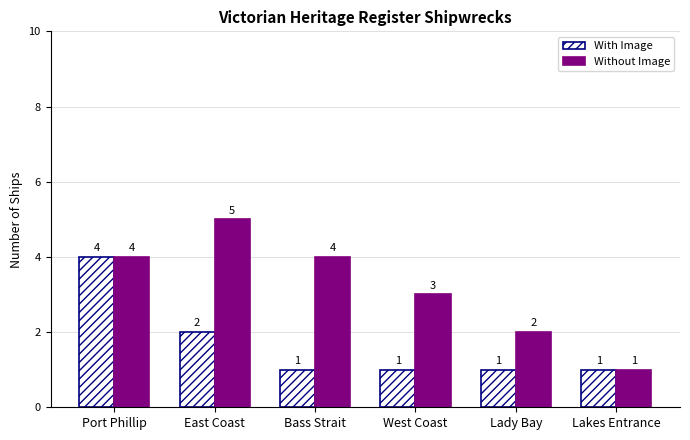

How many data points does each series have?

6